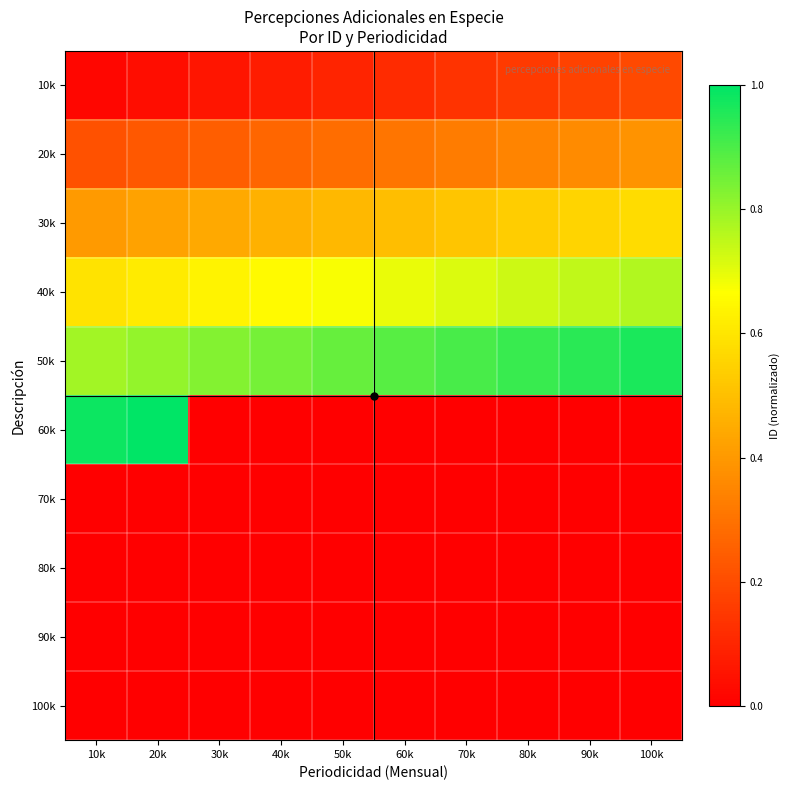

At how many categories does at least one series exceed 0?

10